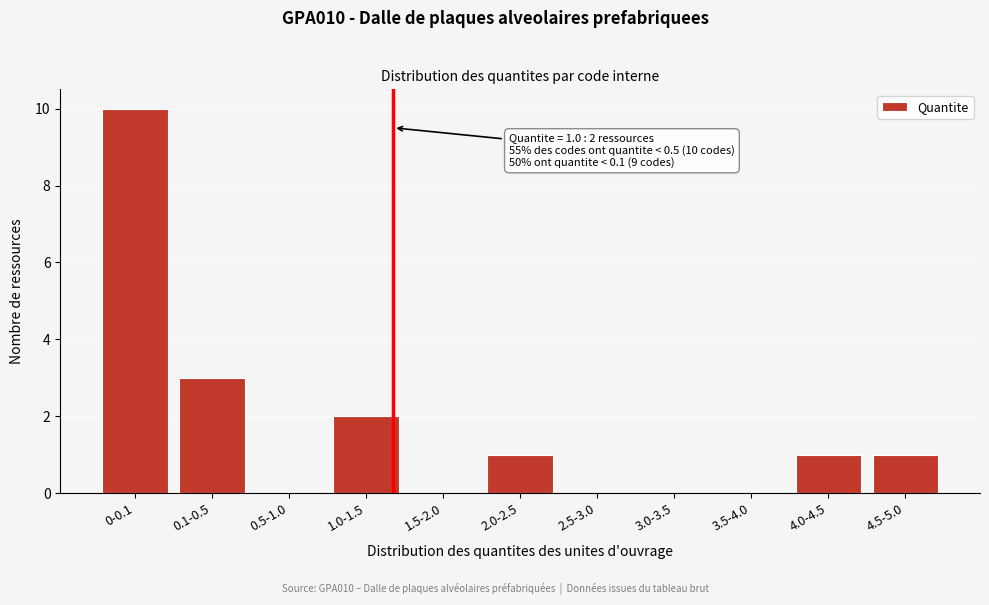

Reading right to left, extract all data points from this chart.

4.5-5.0=1	4.0-4.5=1	3.5-4.0=0	3.0-3.5=0	2.5-3.0=0	2.0-2.5=1	1.5-2.0=0	1.0-1.5=2	0.5-1.0=0	0.1-0.5=3	0-0.1=10